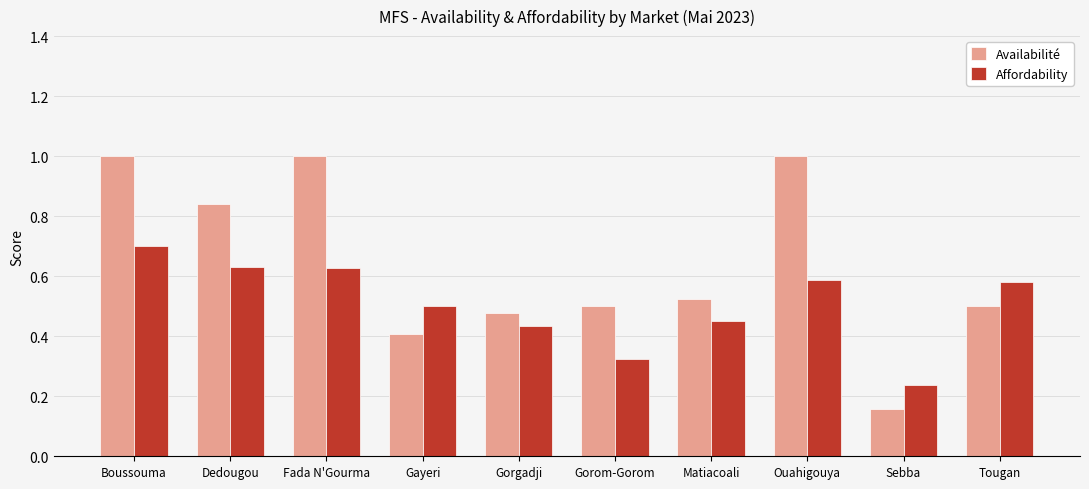

What is the total value across all series at Matiacoali?

1.0